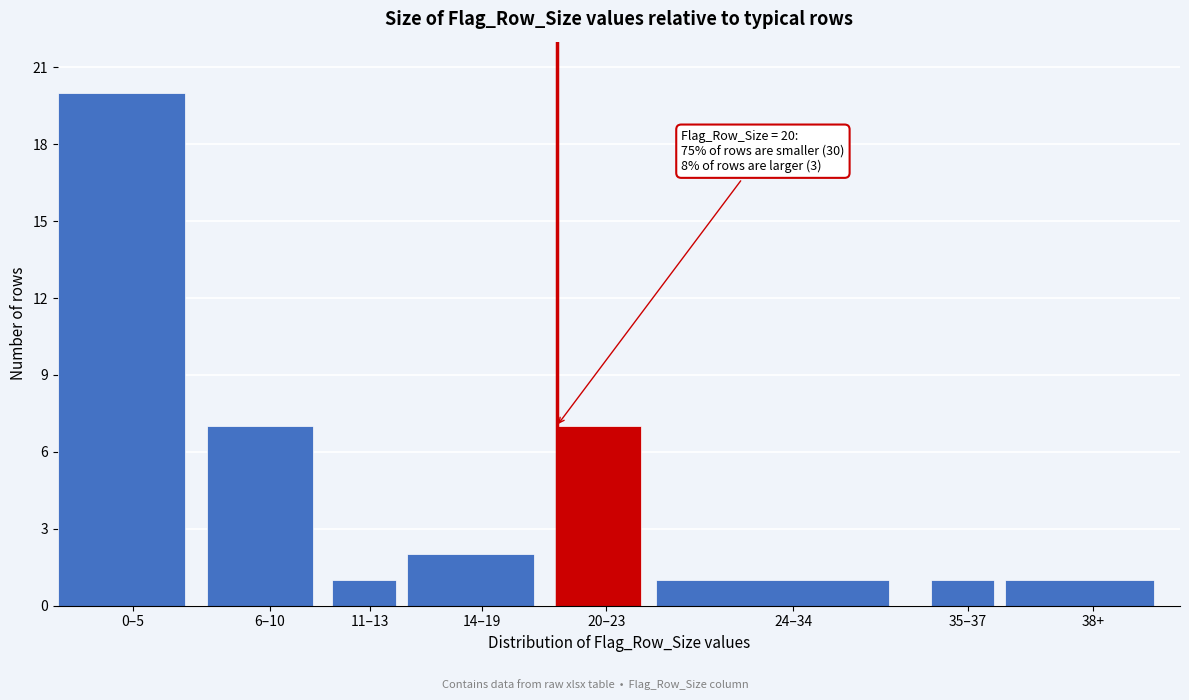

Reading left to right, what are all the values shown in this chart?

20	7	1	2	7	1	1	1